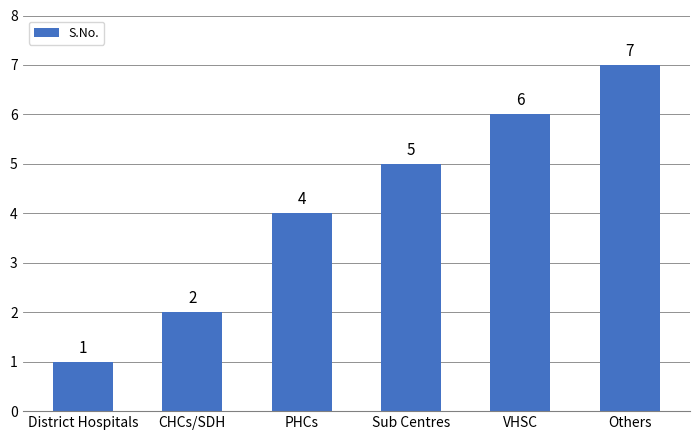

At which label is the value closest to 4?

PHCs